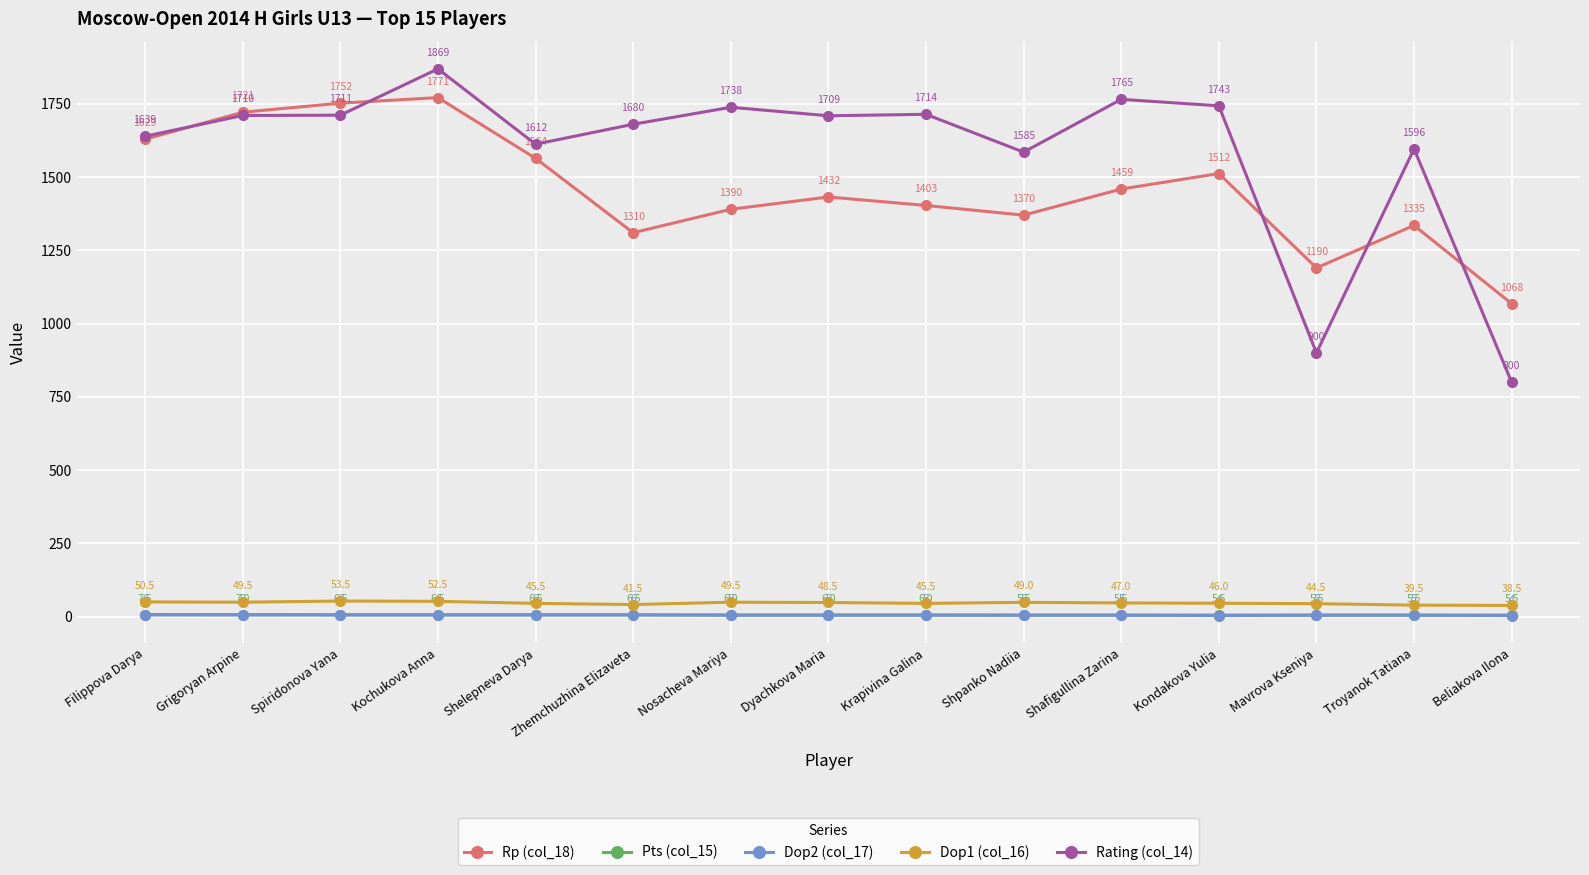

At how many categories does at least one series exceed 1309?

13